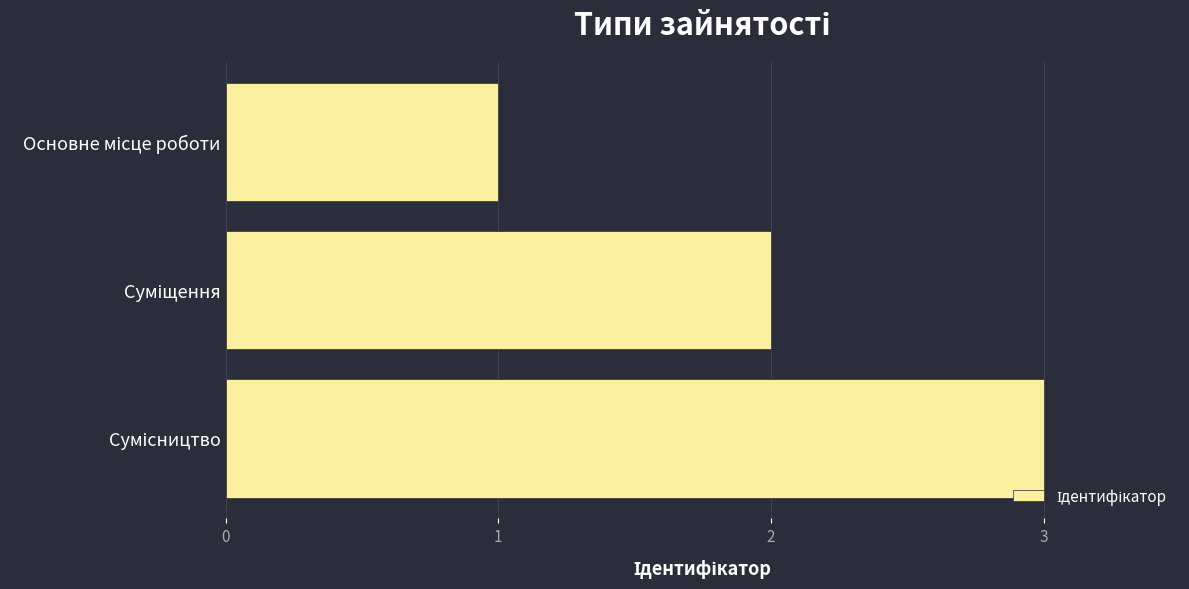

How many values are between 1 and 3?

3